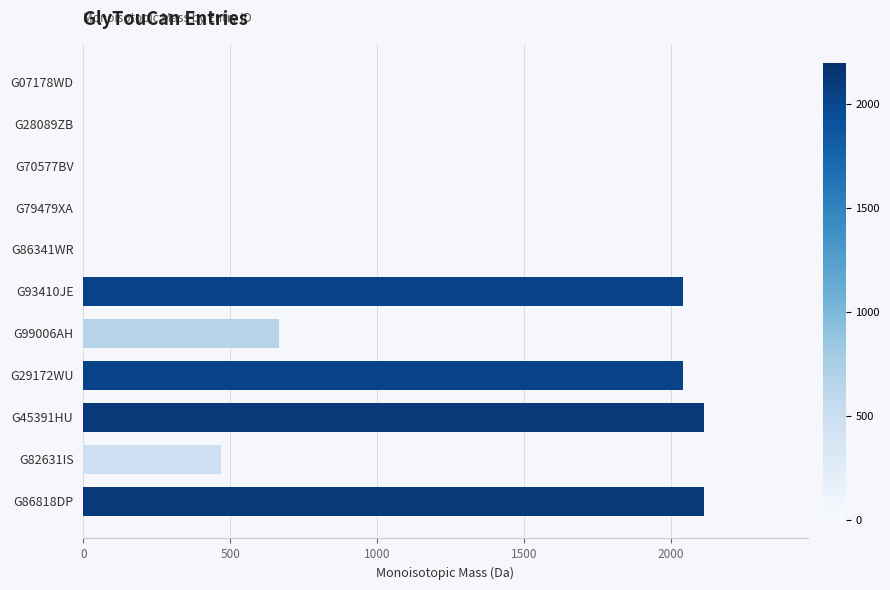

Between G82631IS and G45391HU, which is larger?

G45391HU